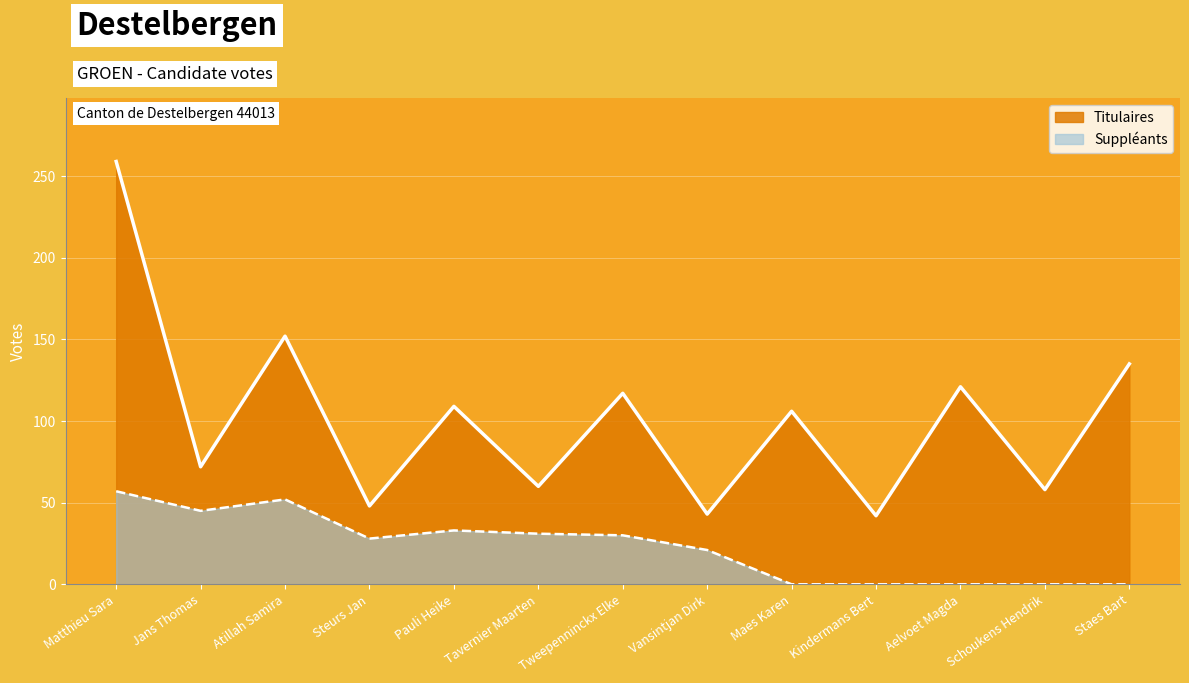

Count the number of categories in the chart.

13